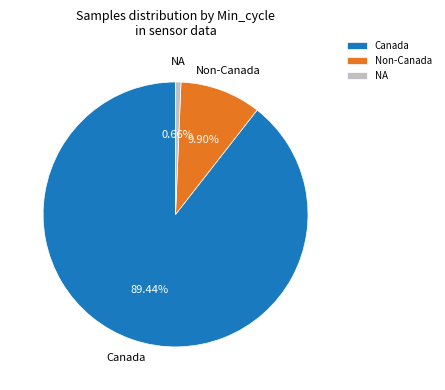

Does any single category account for the majority?

Yes